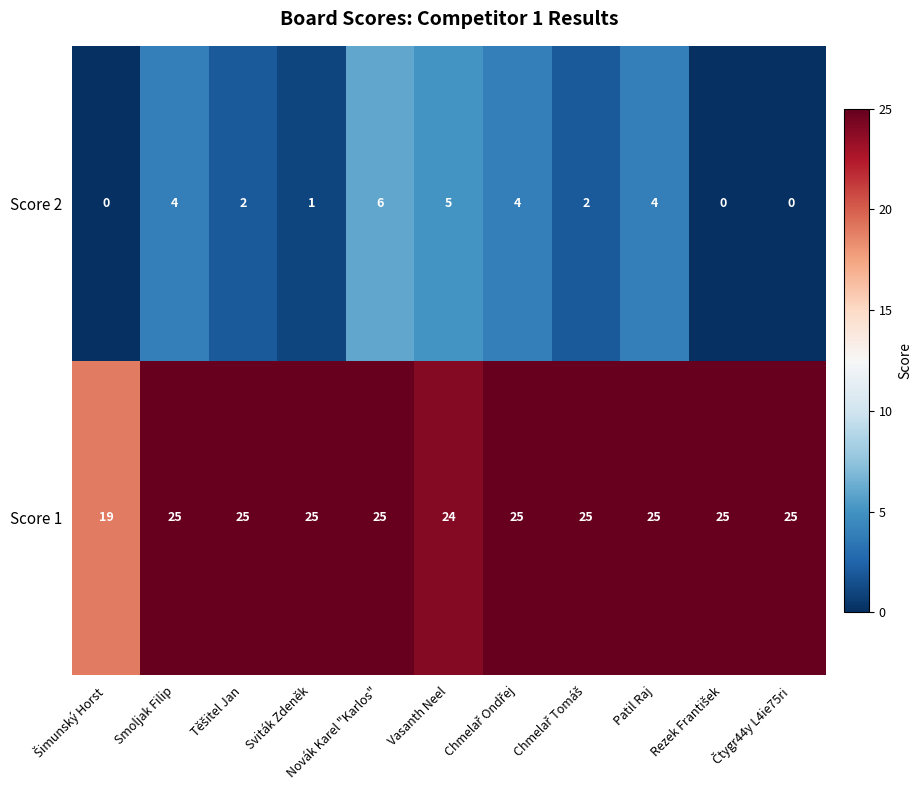

What is the total value across all series at Sviták Zdeněk?

26